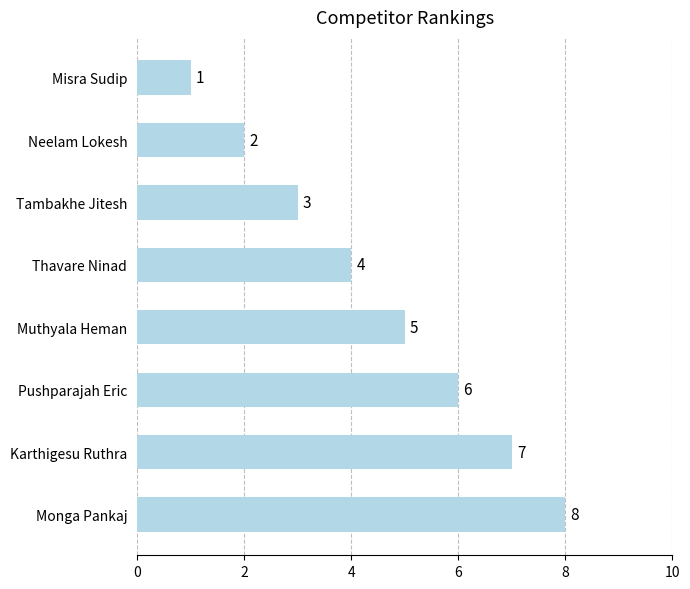

What is the difference between the maximum and minimum values?

7